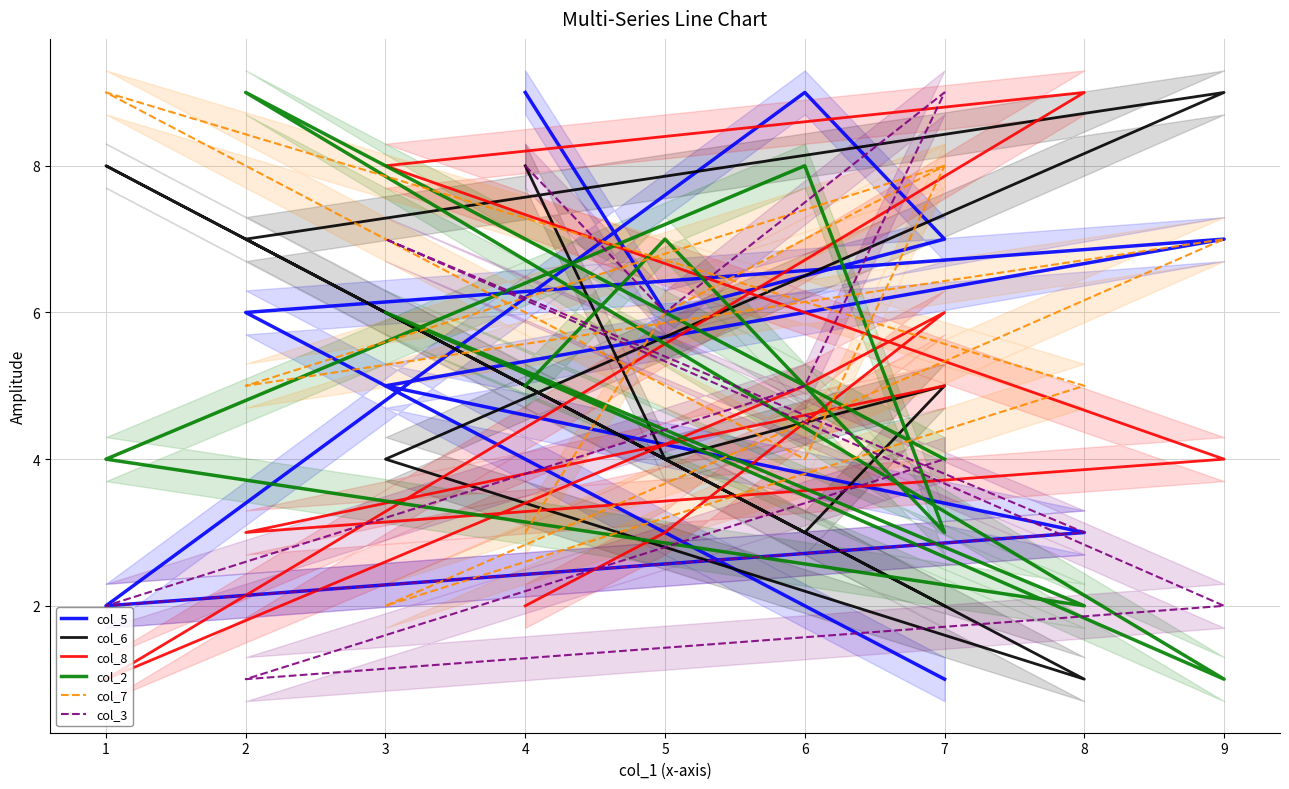

At which category is the sum across all series the highest?

7